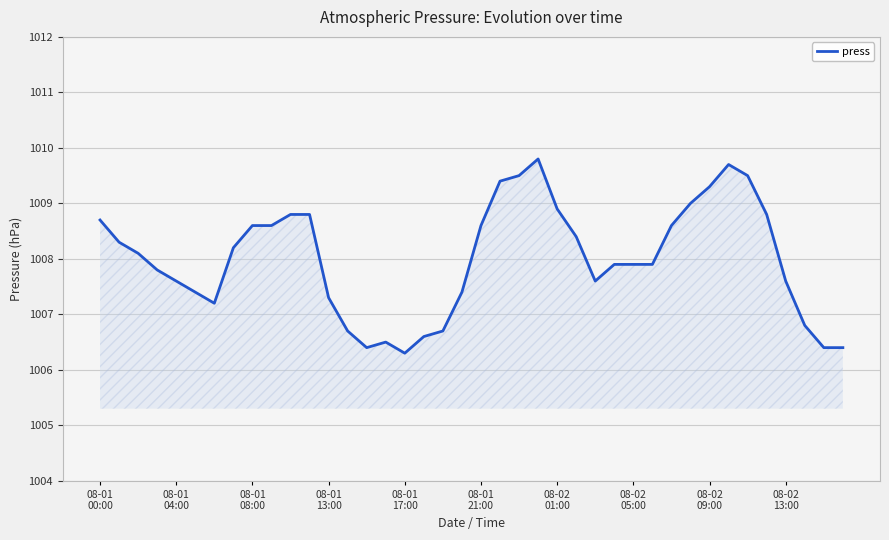

What is the greatest value displayed?

1009.8